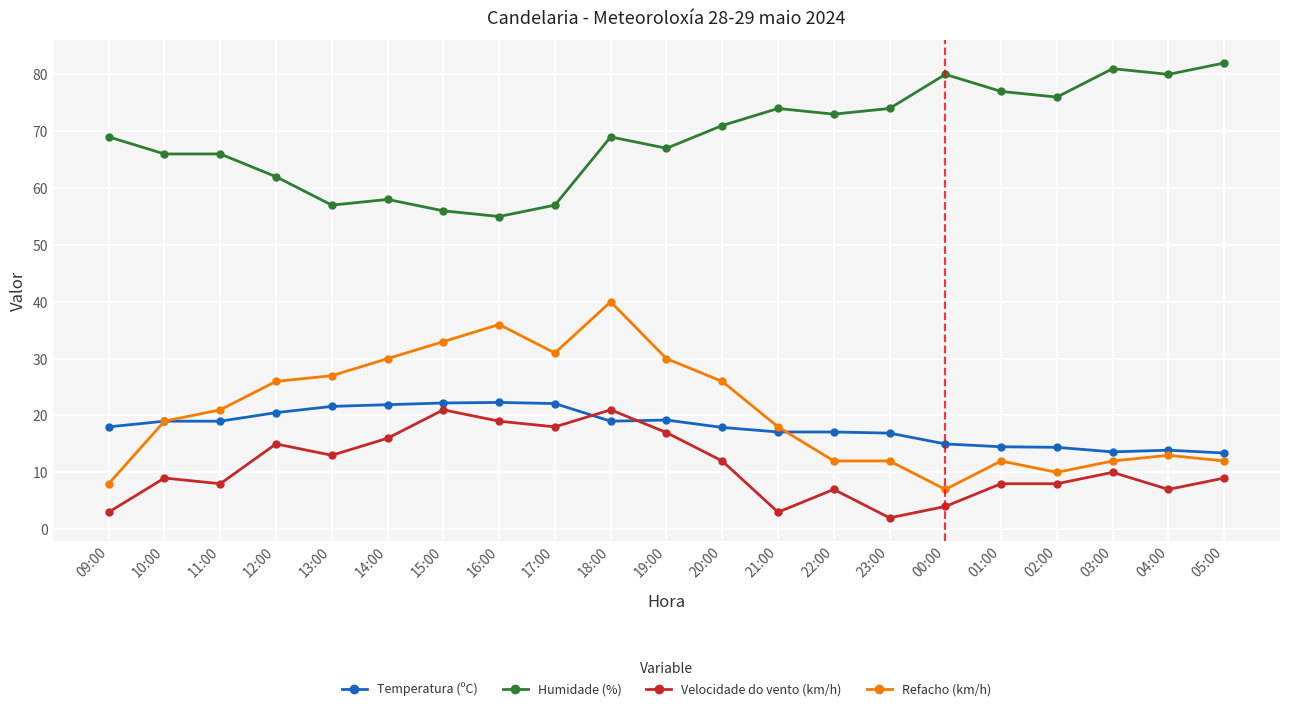

True or false: Refacho (km/h) has a value of 30.0 at 14:00.

True